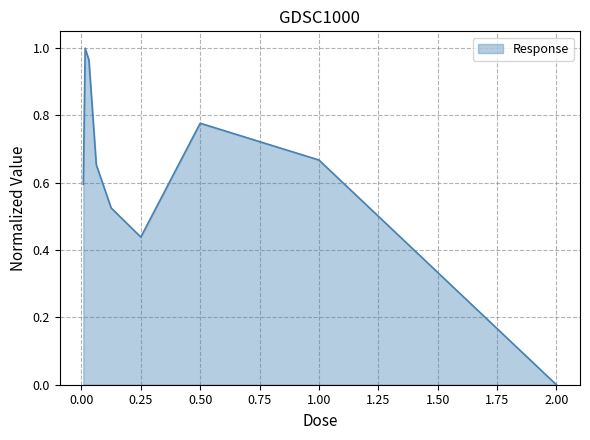

Rank the categories by value from highest to lowest.

0.015625, 0.03125, 0.5, 1.0, 0.0625, 0.0078125, 0.125, 0.25, 2.0